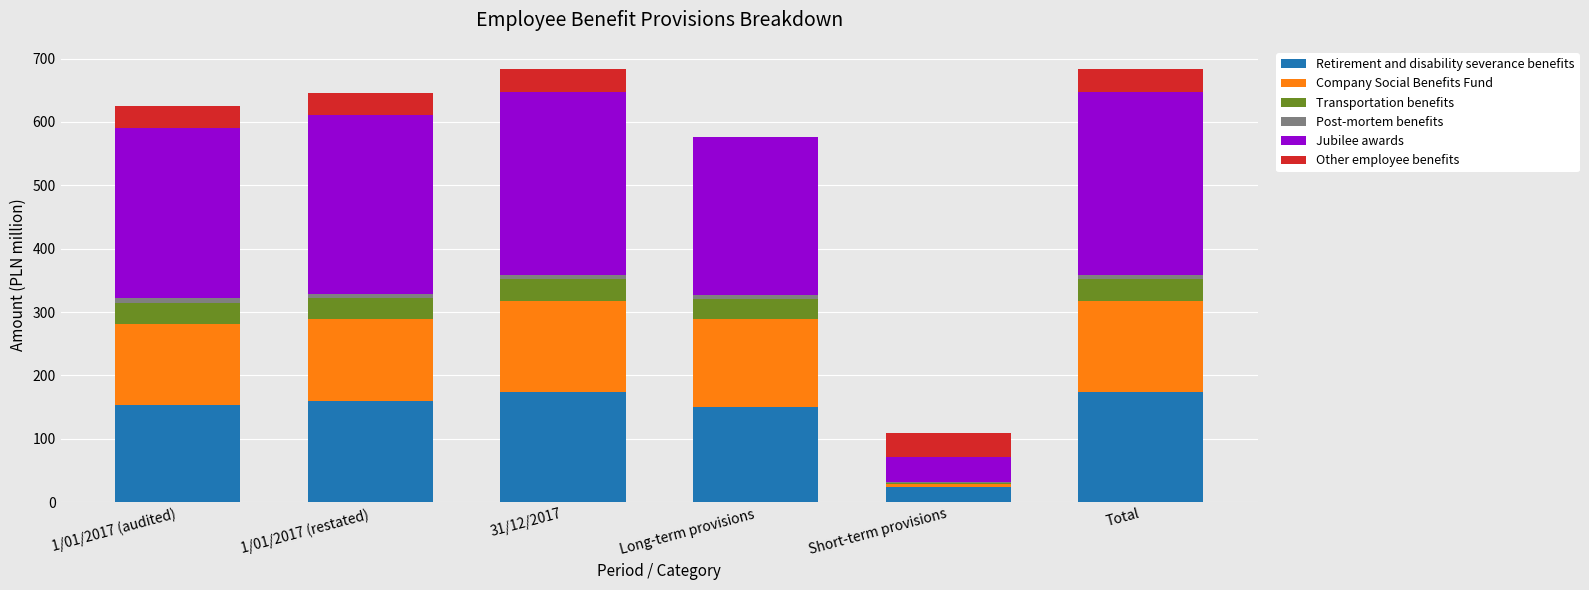

What is the sum of all Retirement and disability severance benefits values?

837.2